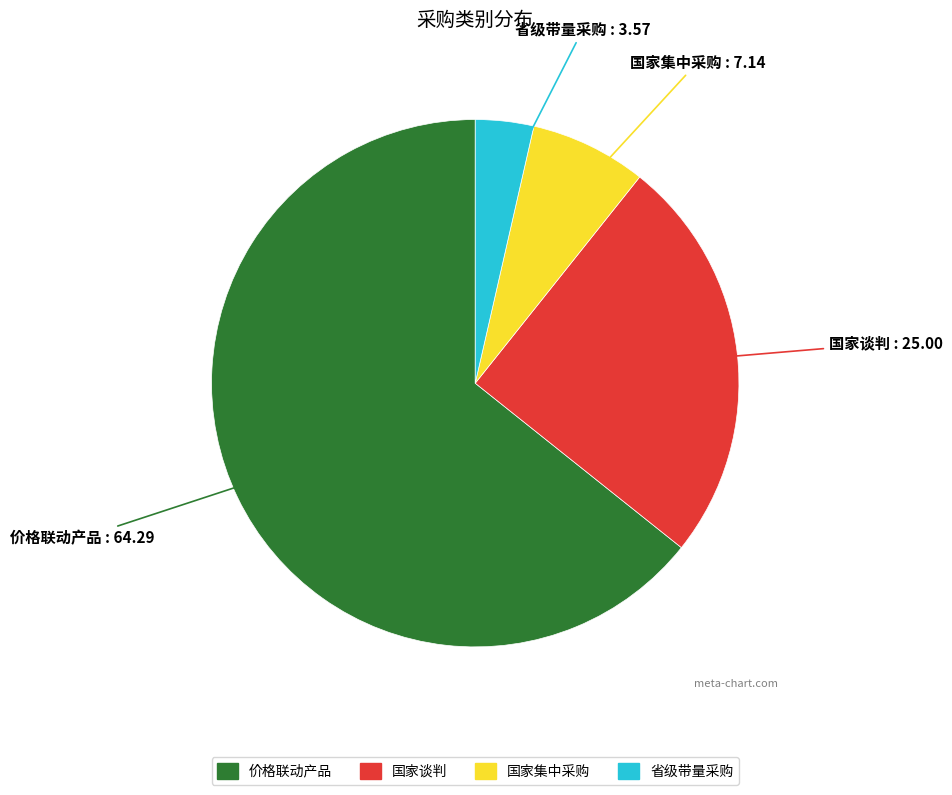

Which category has the biggest portion of the pie?

价格联动产品